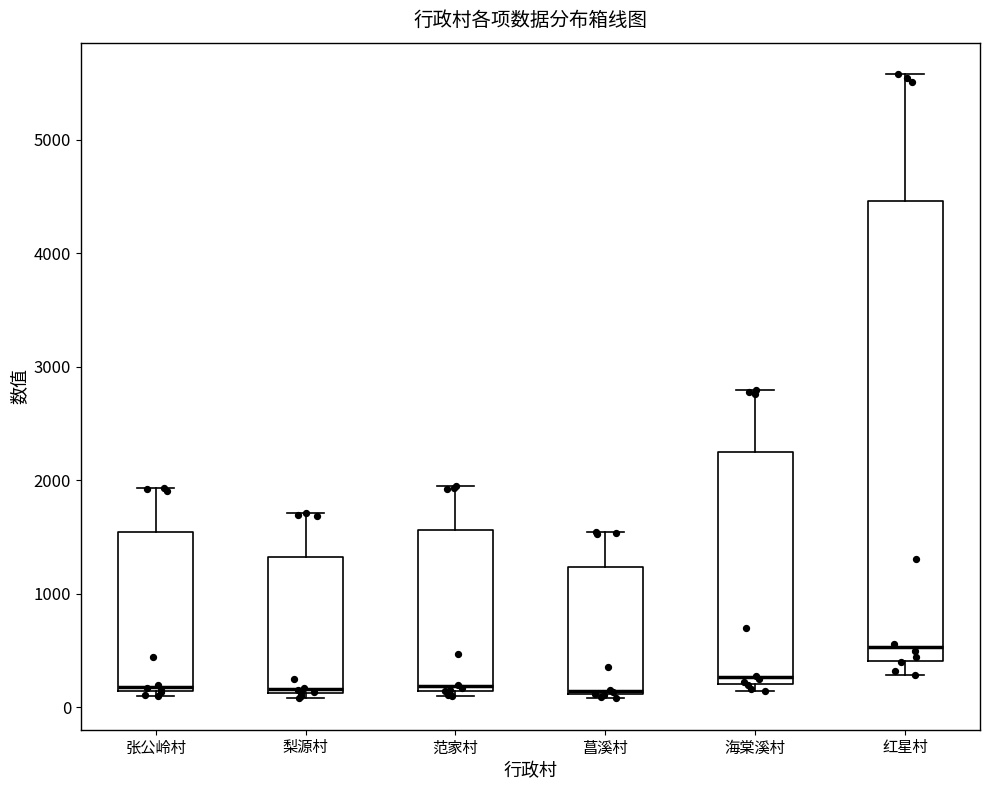

Reading left to right, transcribe this box plot: for each box, give where its median line is, the range the box spans, and where its two whiskers end, as read against the y-axis. The values are not printed on the chart, so give them approximately, as read against the axis.

张公岭村: median 200, box 100 to 1500, whiskers 100 (just below the box's lower edge) to 1900
梨源村: median 200, box 100 to 1300, whiskers 100 (just below the box's lower edge) to 1700
范家村: median 200, box 100 to 1600, whiskers 100 (just below the box's lower edge) to 1900
菖溪村: median 100 (just above the box's lower edge), box 100 to 1200, whiskers 100 (just below the box's lower edge) to 1500
海棠溪村: median 300, box 200 to 2200, whiskers 100 to 2800
红星村: median 500, box 400 to 4500, whiskers 300 to 5600